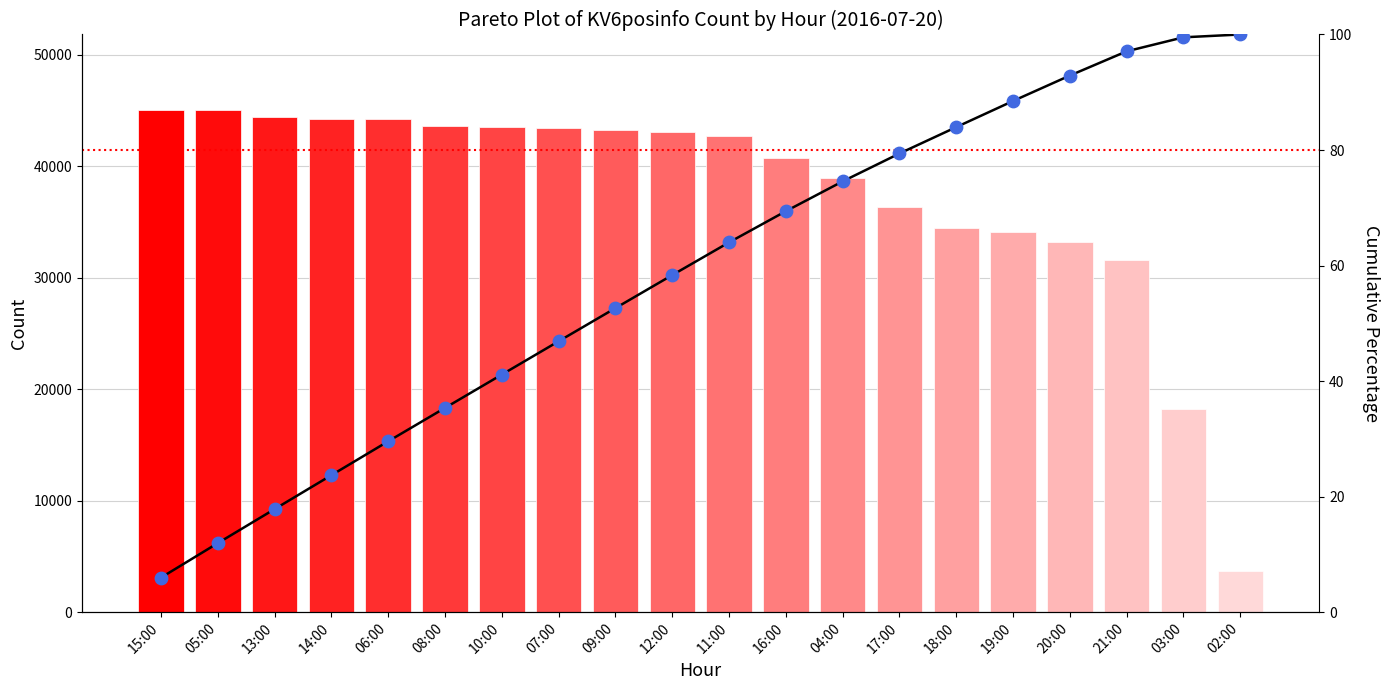

At which category is the sum across all series the highest?

15:00